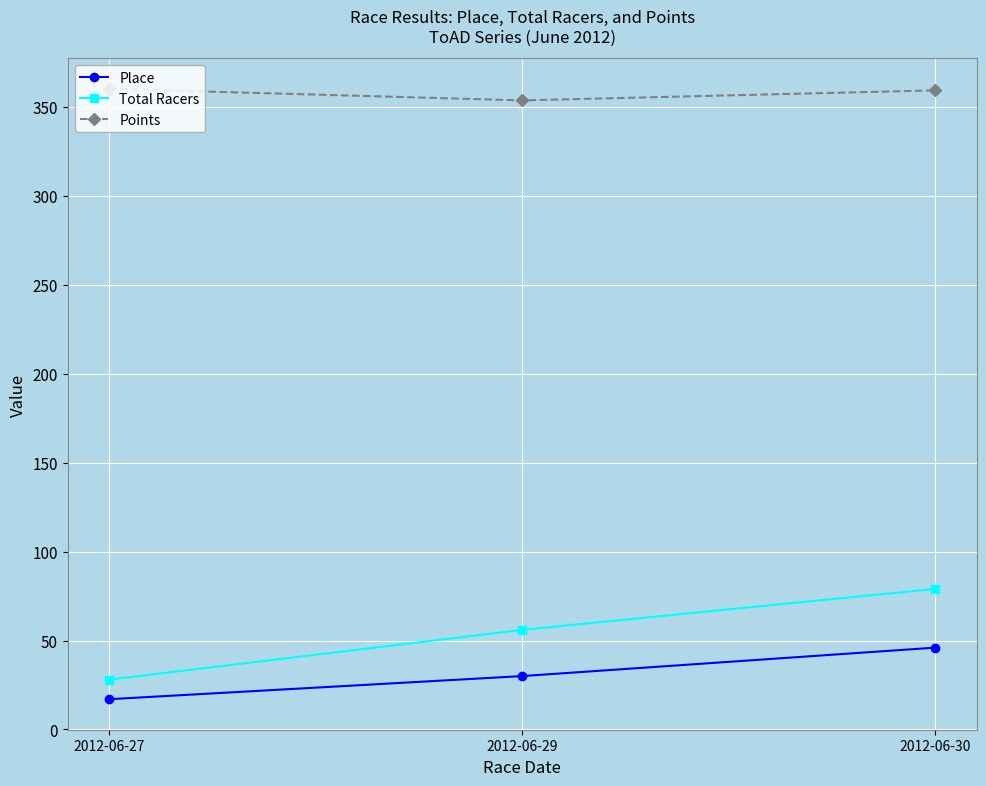

Rank the series at 2012-06-29 from lowest to highest value.

Place, Total Racers, Points